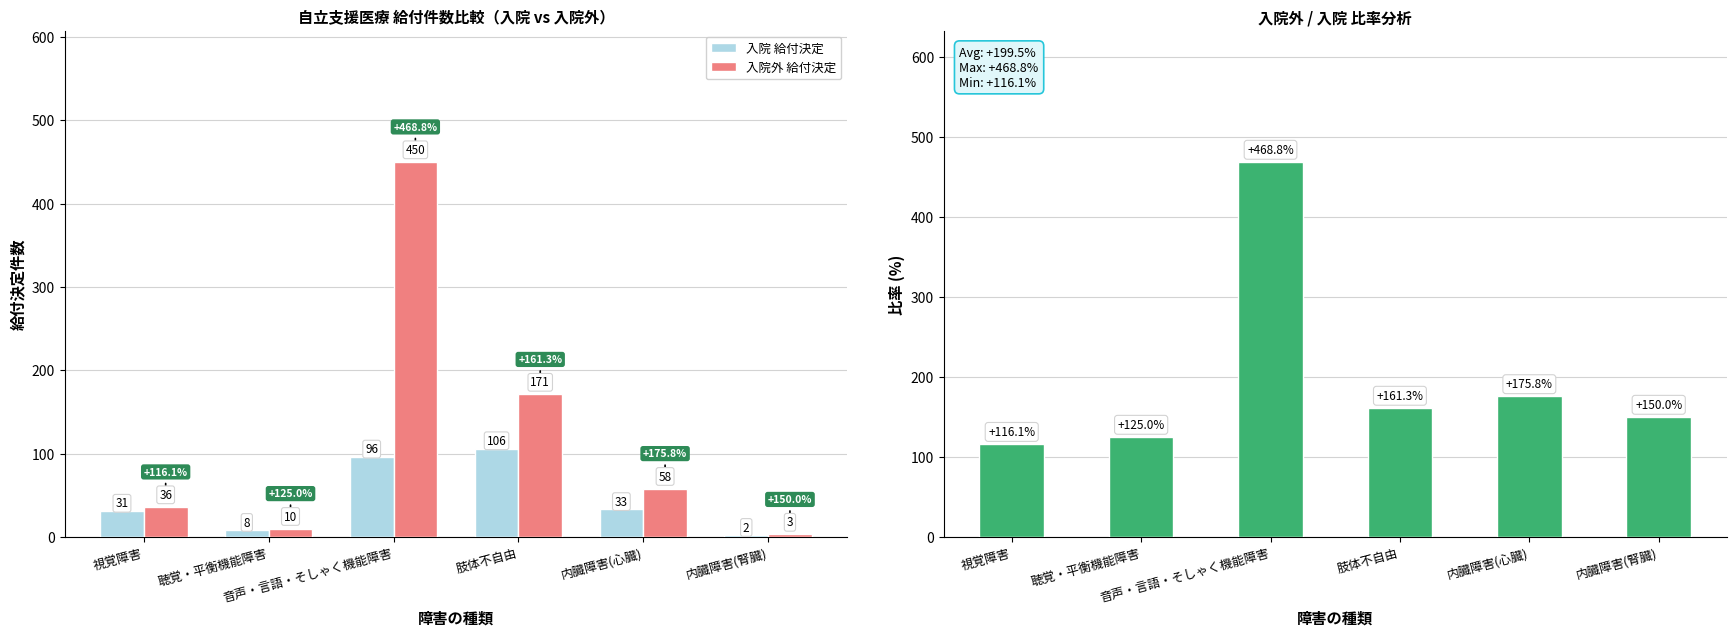

How many data points in 入院外/入院 比率 are above 161?

3